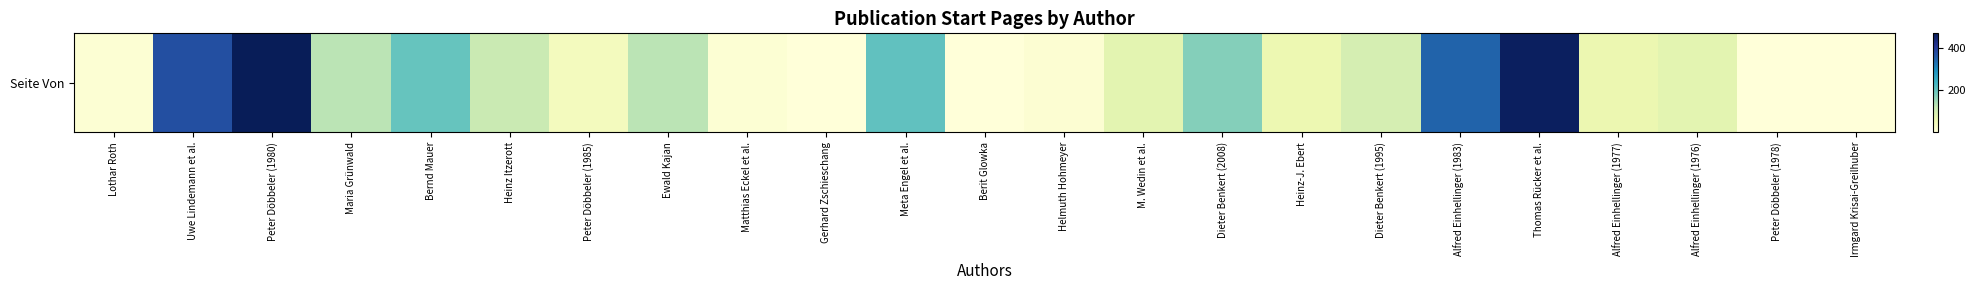

What is the smallest value displayed?

1